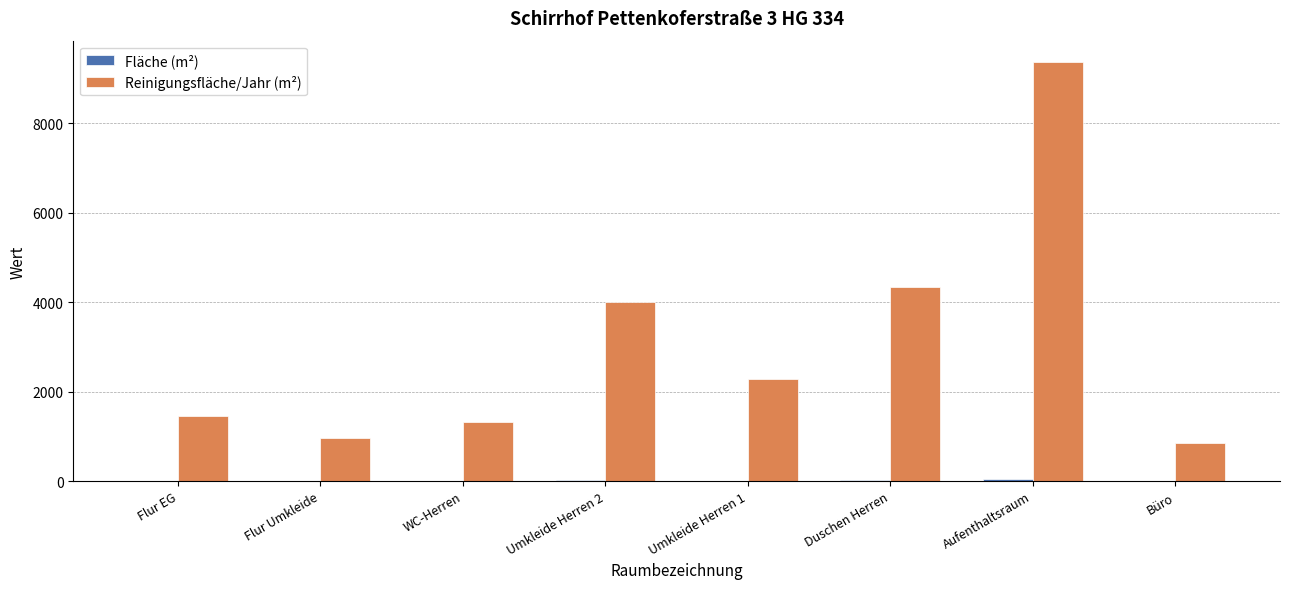

At which category is the sum across all series the highest?

Aufenthaltsraum